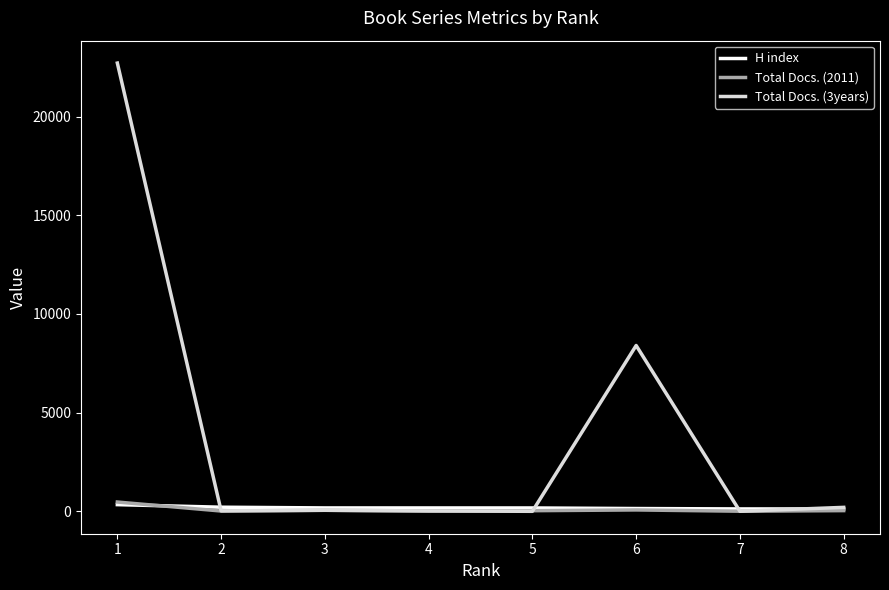

What is the total value across all series at 8?

354